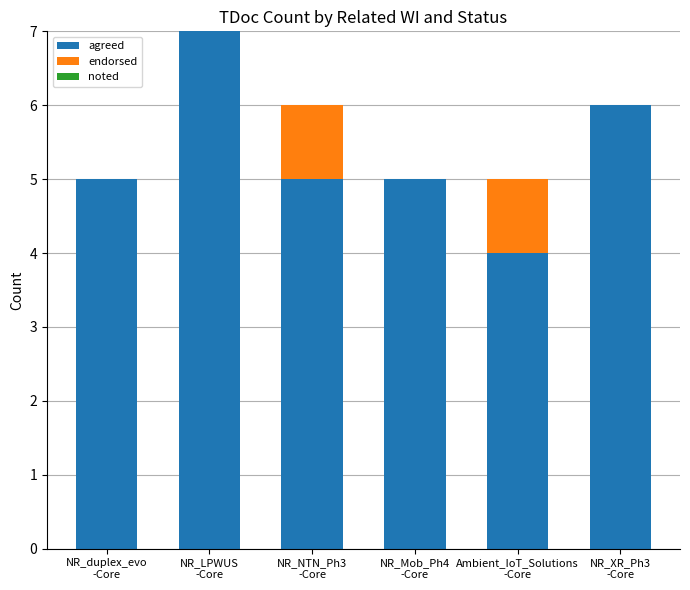

What value does the agreed series have at NR_duplex_evo
-Core?

5